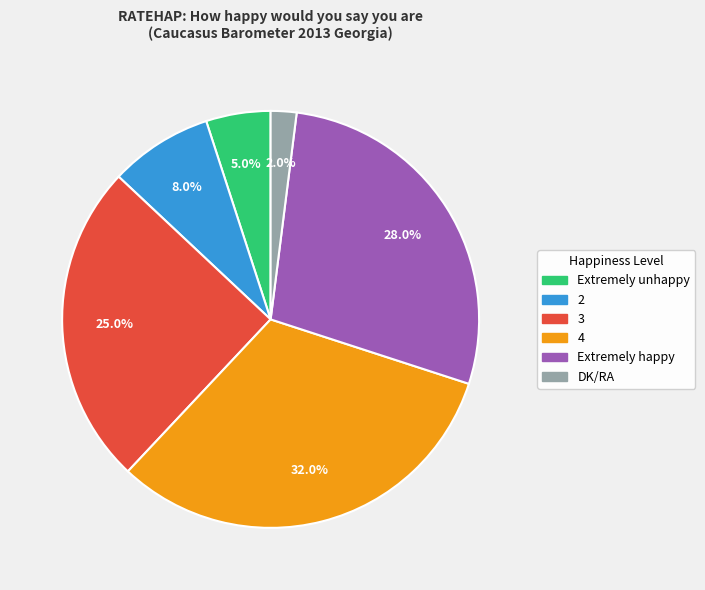

Is there a majority slice in this chart?

No